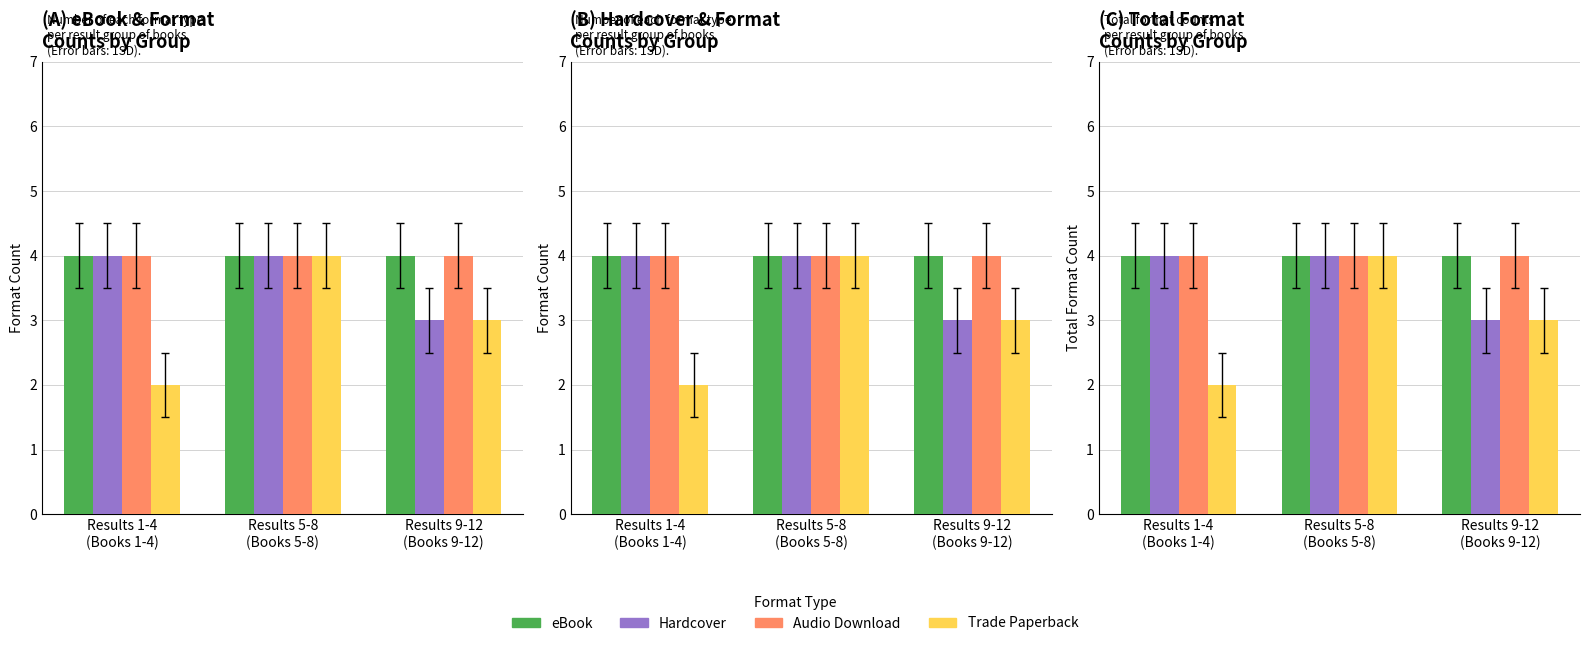

What is the label of the 3rd bar from the right?

Results 1-4
(Books 1-4)